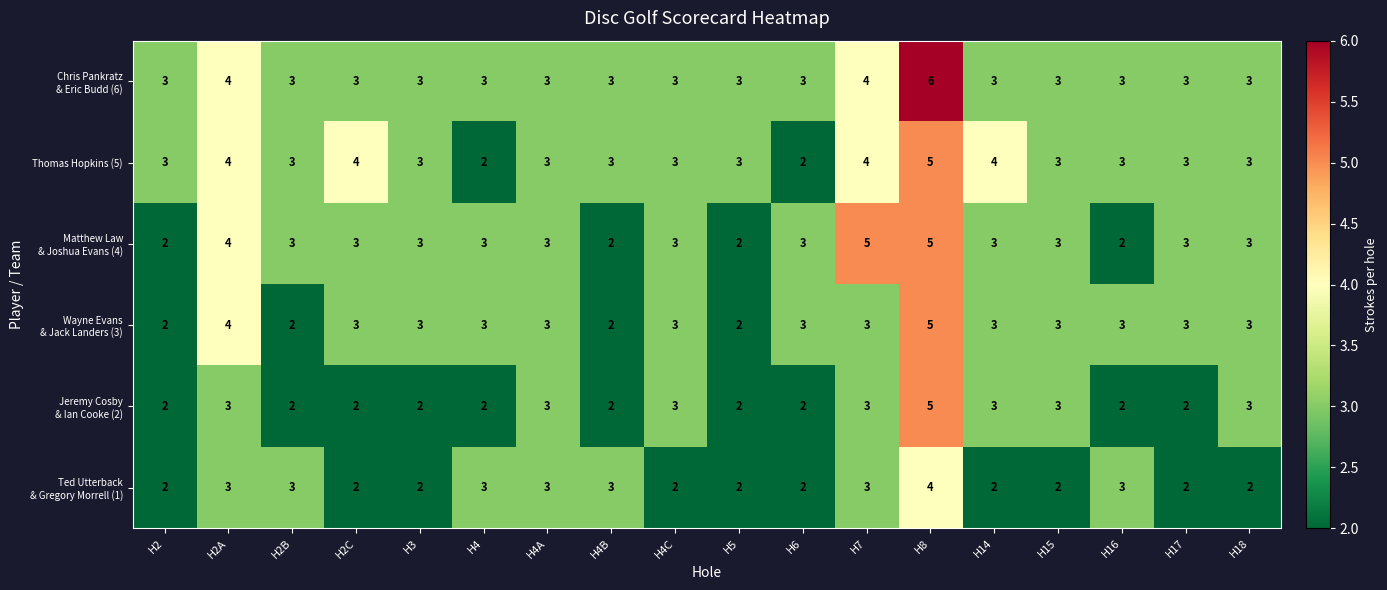

The Thomas Hopkins (5) series shows 1 at H2B. True or false?

False